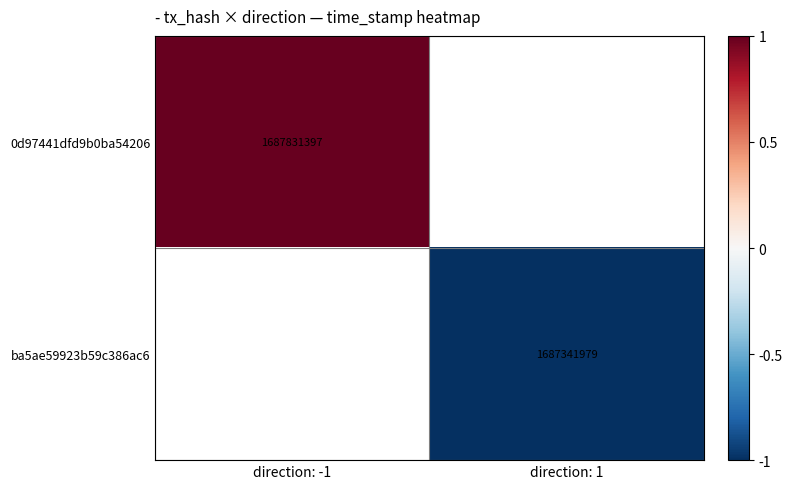

The value of 0d97441dfd9b0ba54206 at direction: -1 is 0.2. True or false?

False